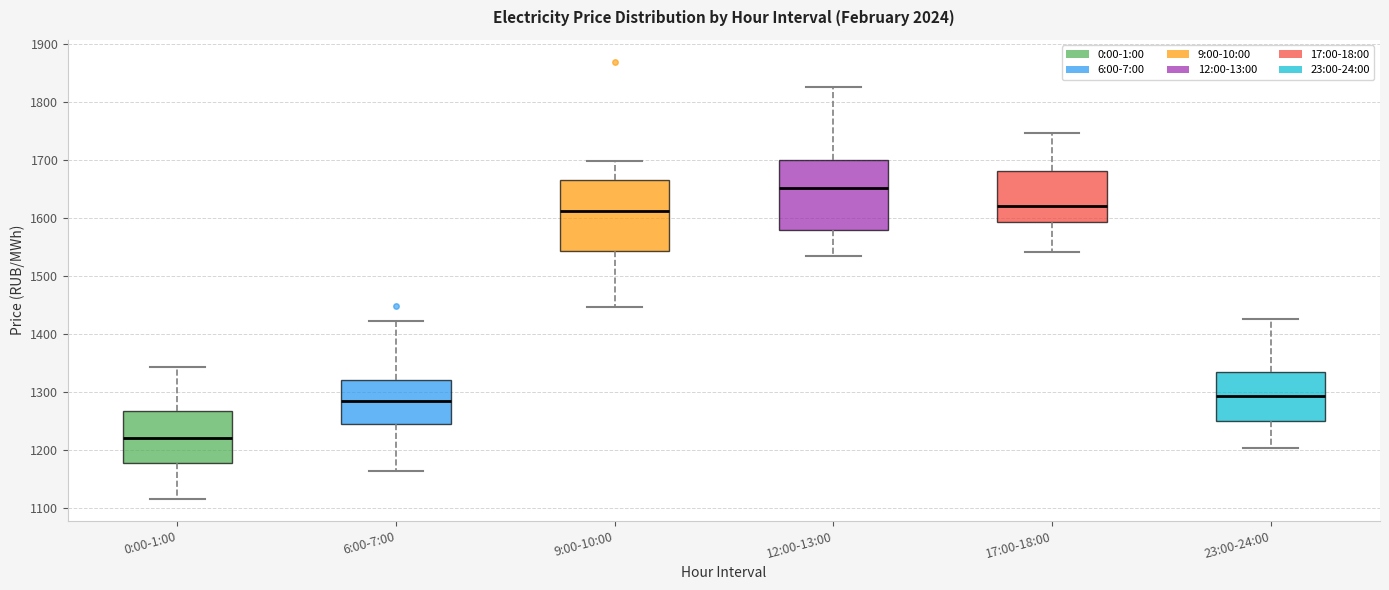

Where is the lower edge of the box for 17:00-18:00 on the y-axis? The values are not printed on the chart, so give them approximately, as read against the axis.

1590